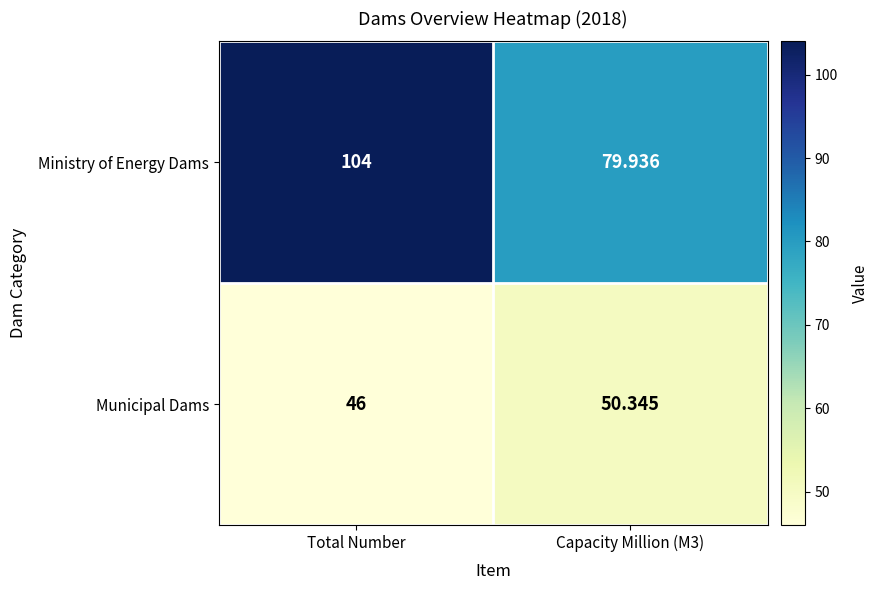

Which series has the largest range (max minus min)?

Ministry of Energy Dams